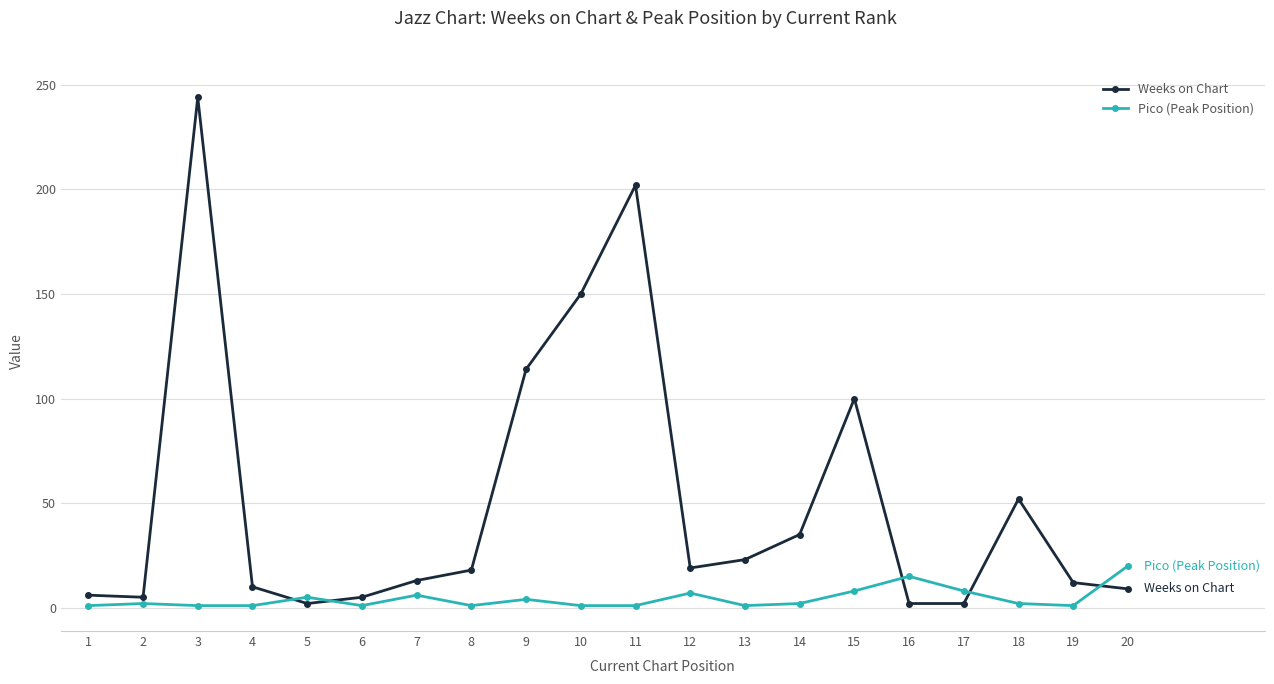

Where do Weeks on Chart and Pico (Peak Position) first cross each other?

4 and 5